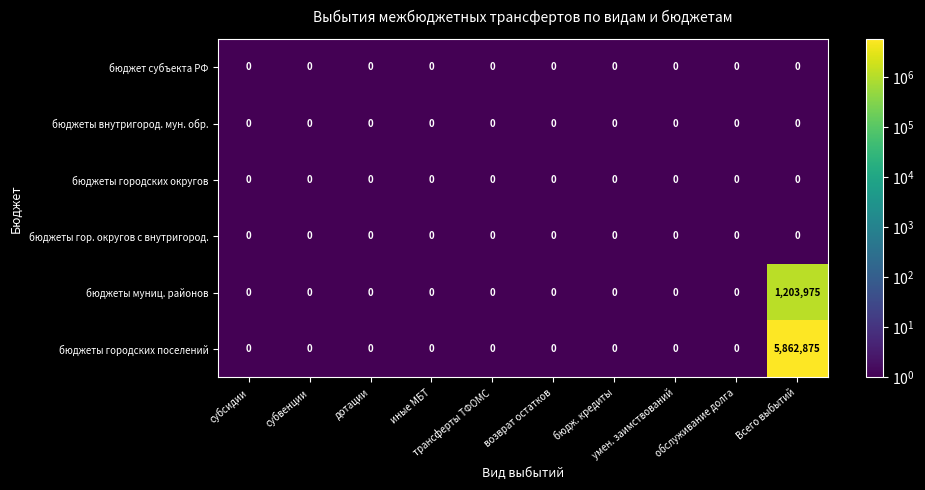

At which category is the sum across all series the highest?

Всего выбытий